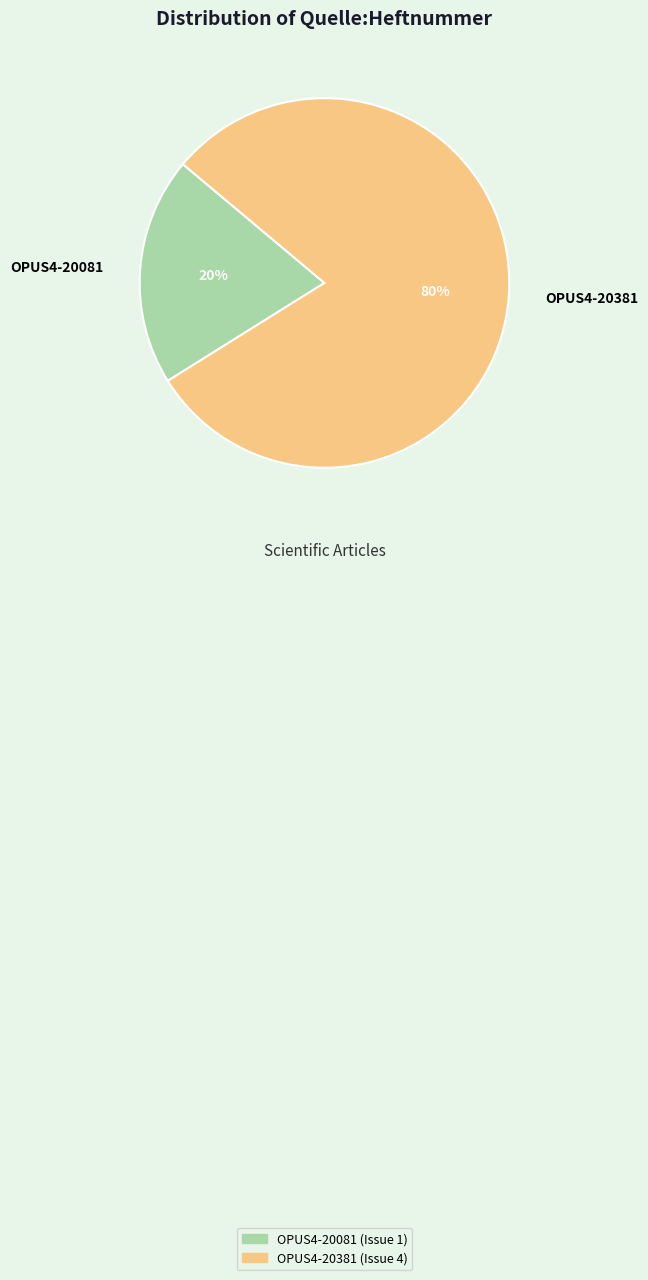

What is the largest slice in the pie chart?

OPUS4-20381